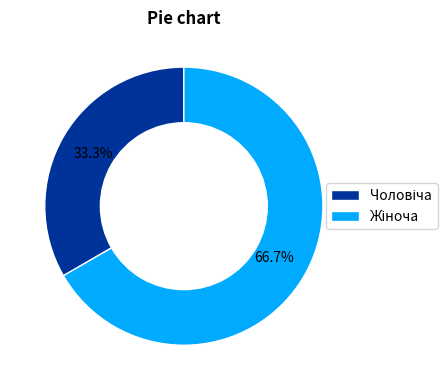

How many segments does this pie chart have?

2